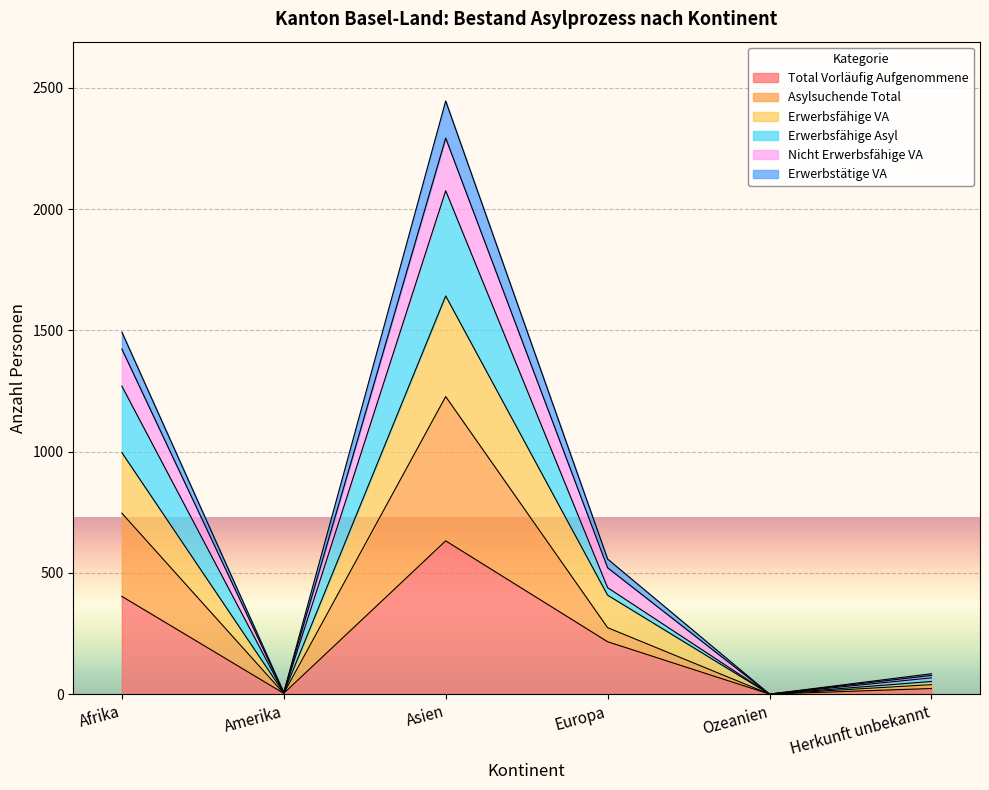

The Total Vorläufig Aufgenommene series shows 31 at Herkunft unbekannt. True or false?

False